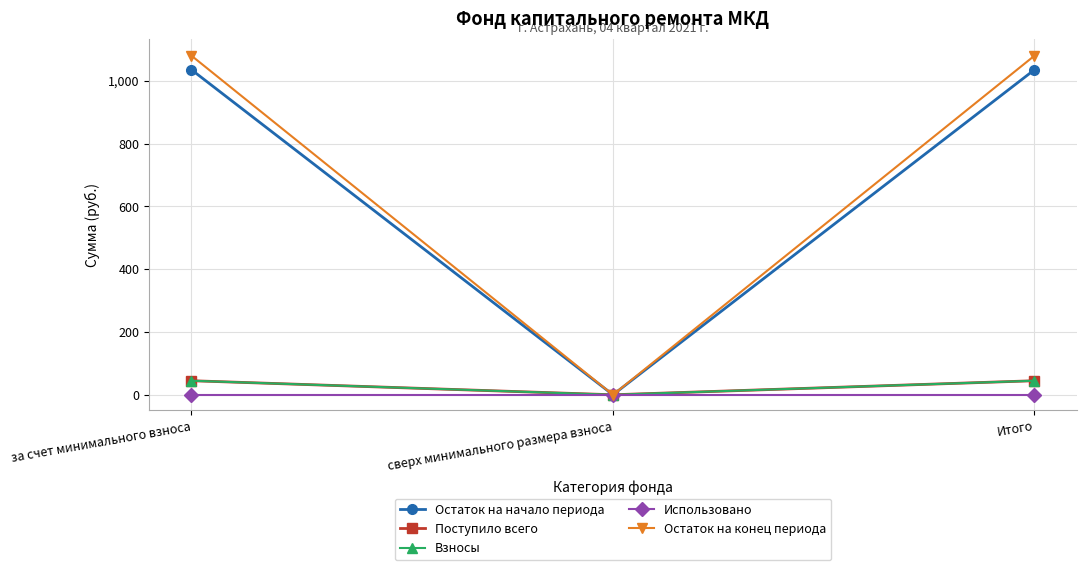

Is this an area chart (filled region under the line)?

No